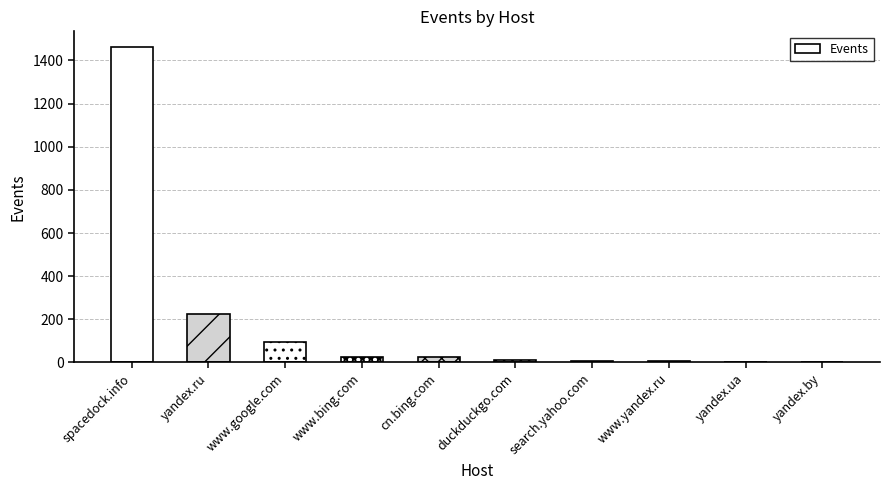

The value at yandex.ua is 4. True or false?

True